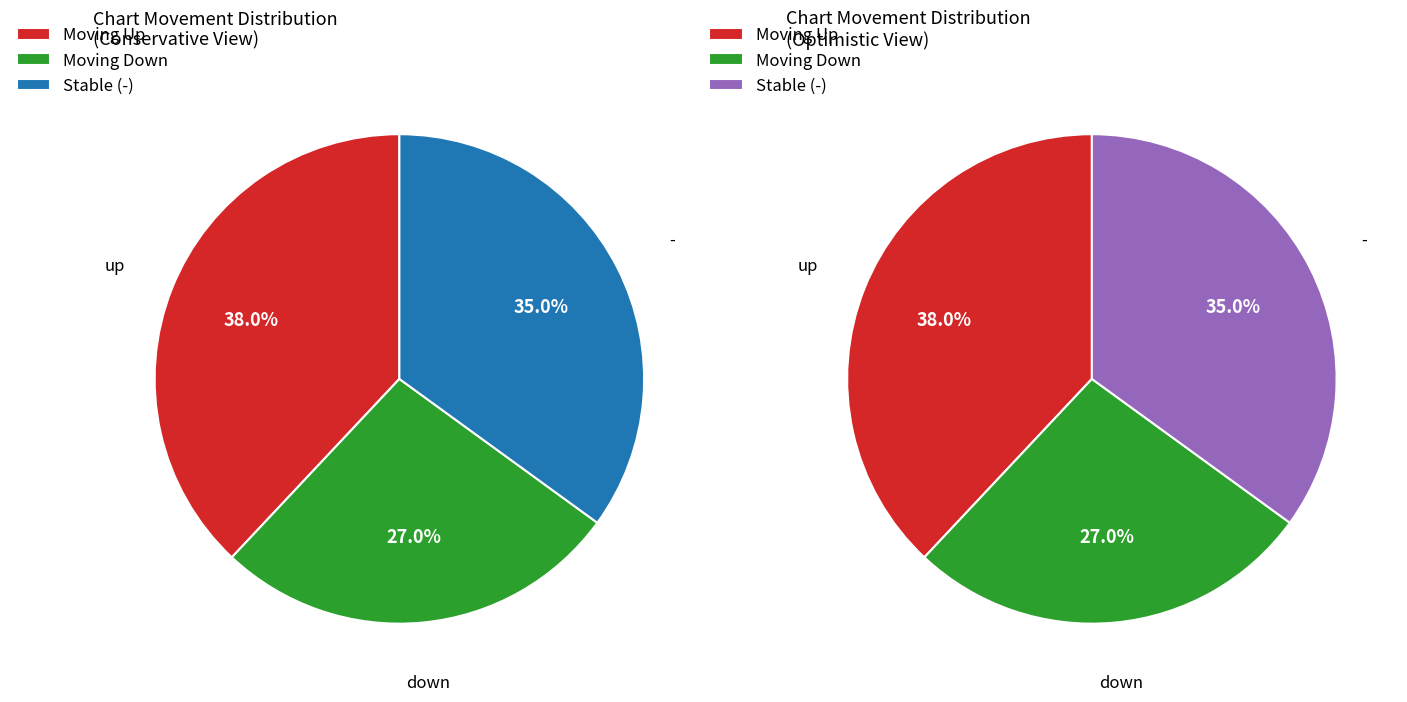

Does any single category account for the majority?

No